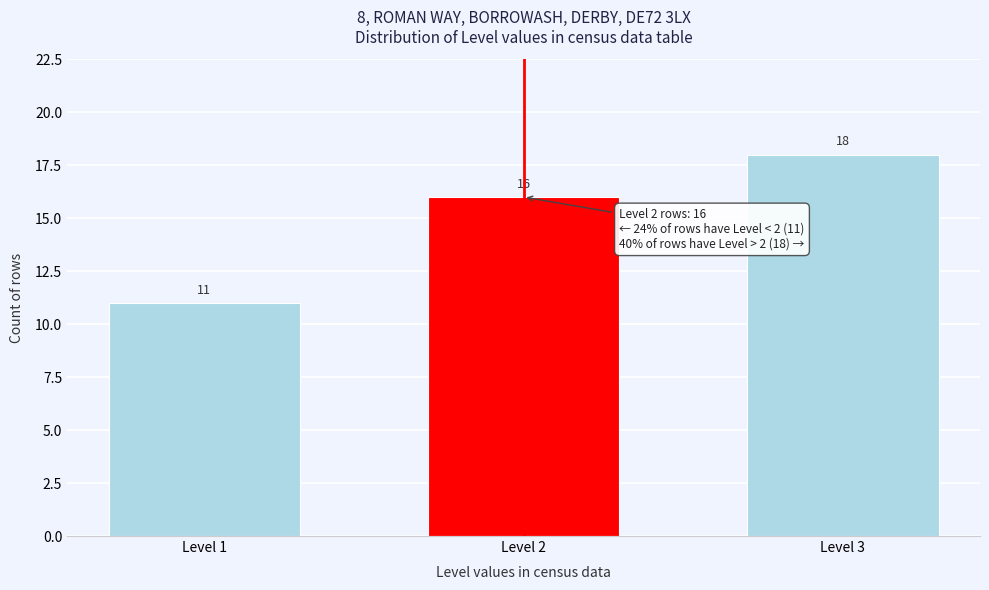

Reading left to right, transcribe all the data shown in this chart.

Level 1=11	Level 2=16	Level 3=18